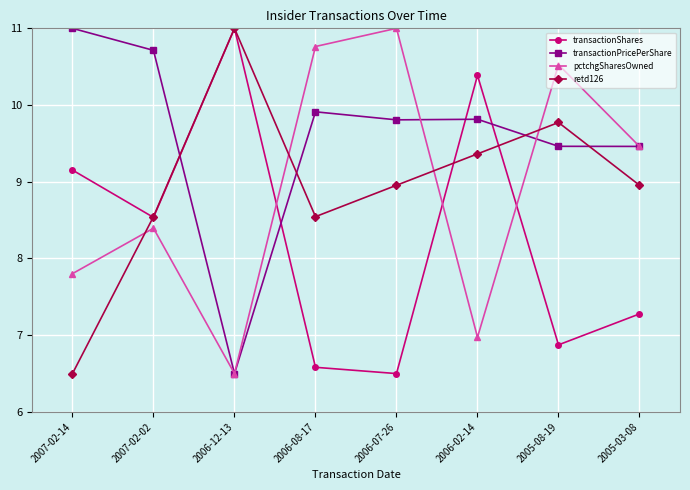

What are all the series names shown in the legend?

transactionShares, transactionPricePerShare, pctchgSharesOwned, retd126